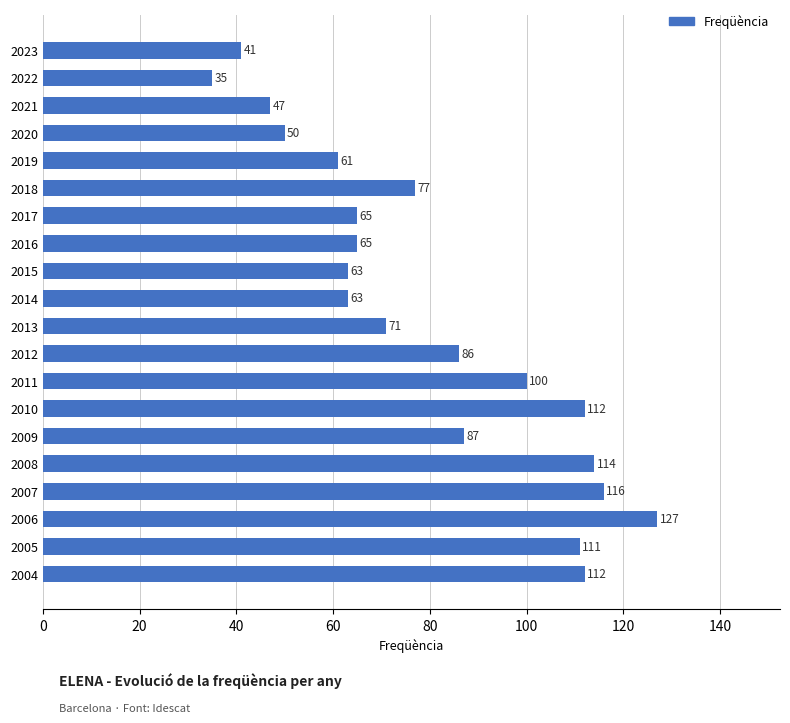

How many distinct data groups are displayed?

1